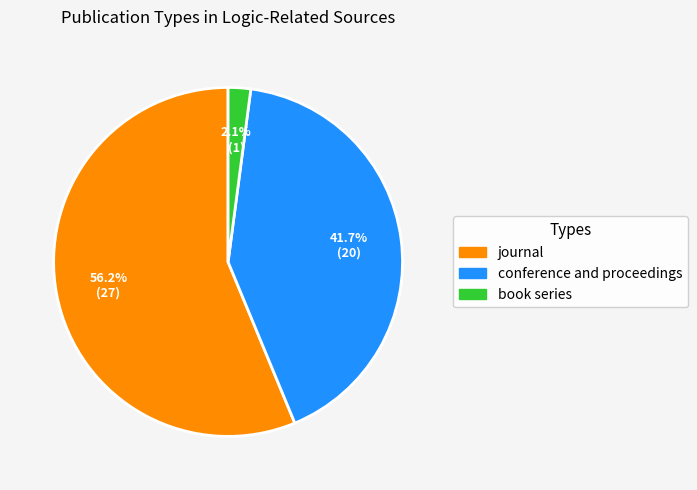

Rank the categories by value from highest to lowest.

journal, conference and proceedings, book series